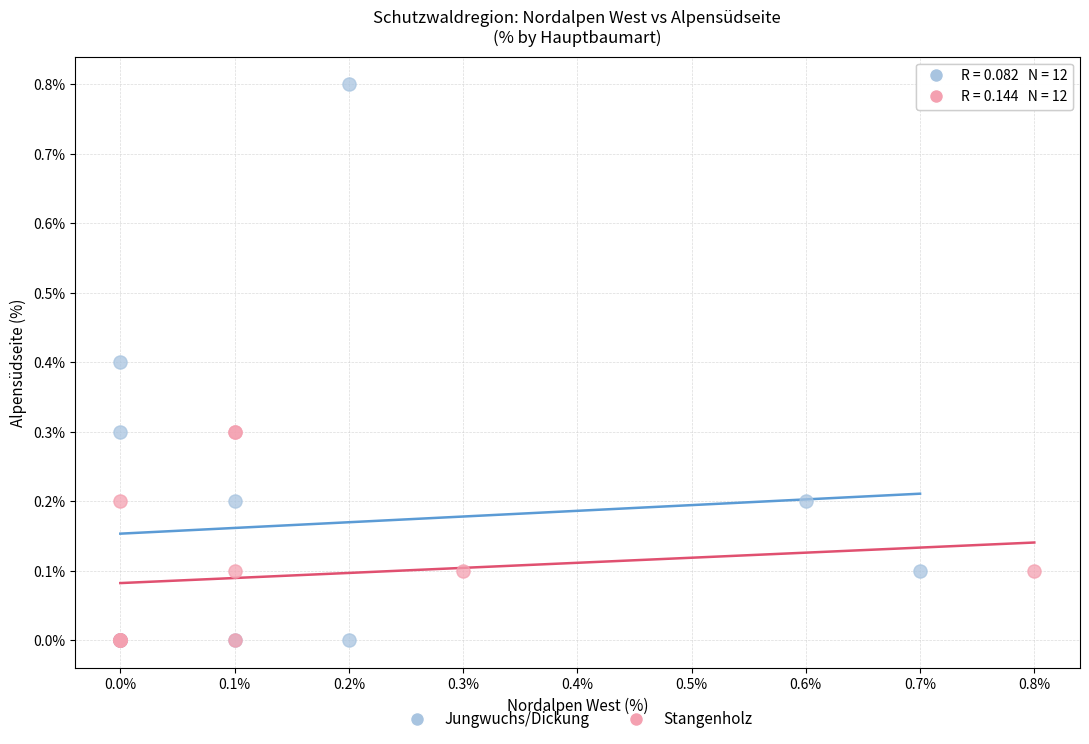

Which series has the widest spread of Y values?

Jungwuchs/Dickung